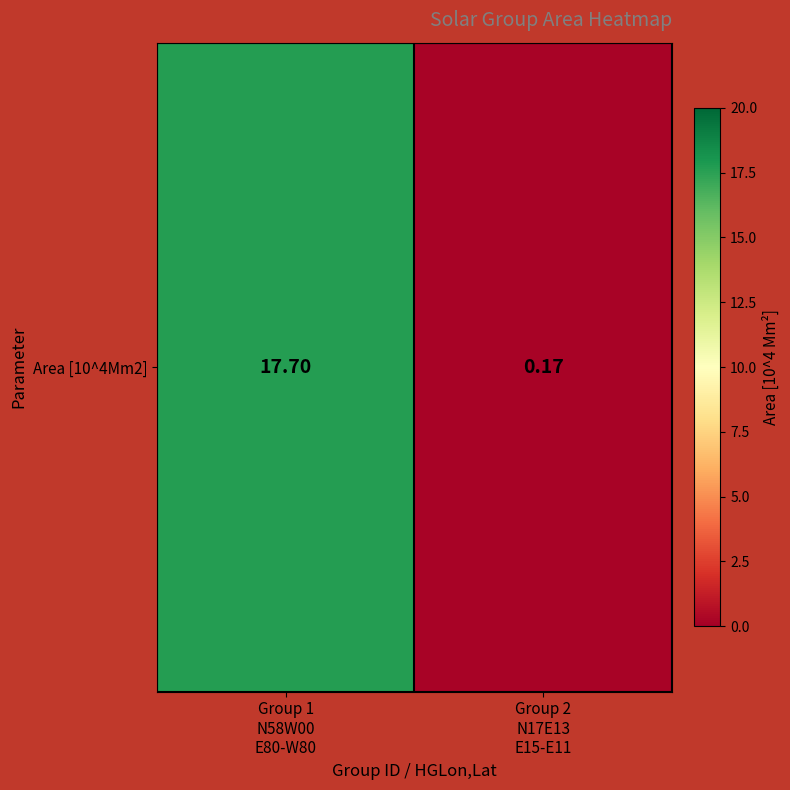

Count the number of data series in this chart.

1